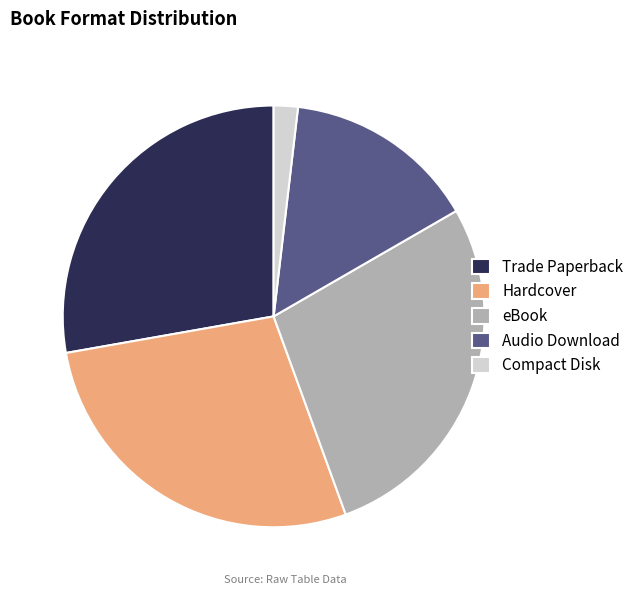

How many slices are in this pie chart?

5